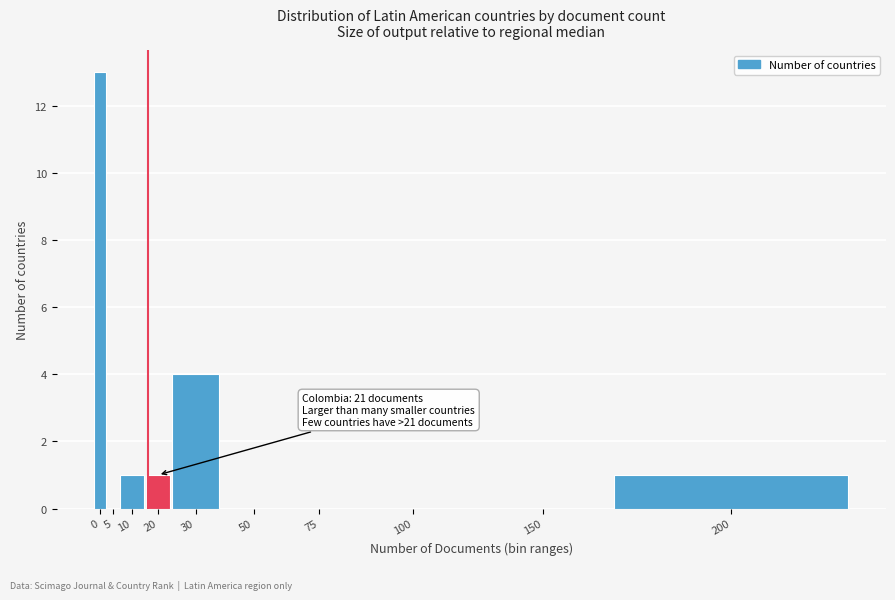

Reading right to left, extract all data points from this chart.

200=1	150=0	100=0	75=0	50=0	30=4	20=1	10=1	5=0	0=13